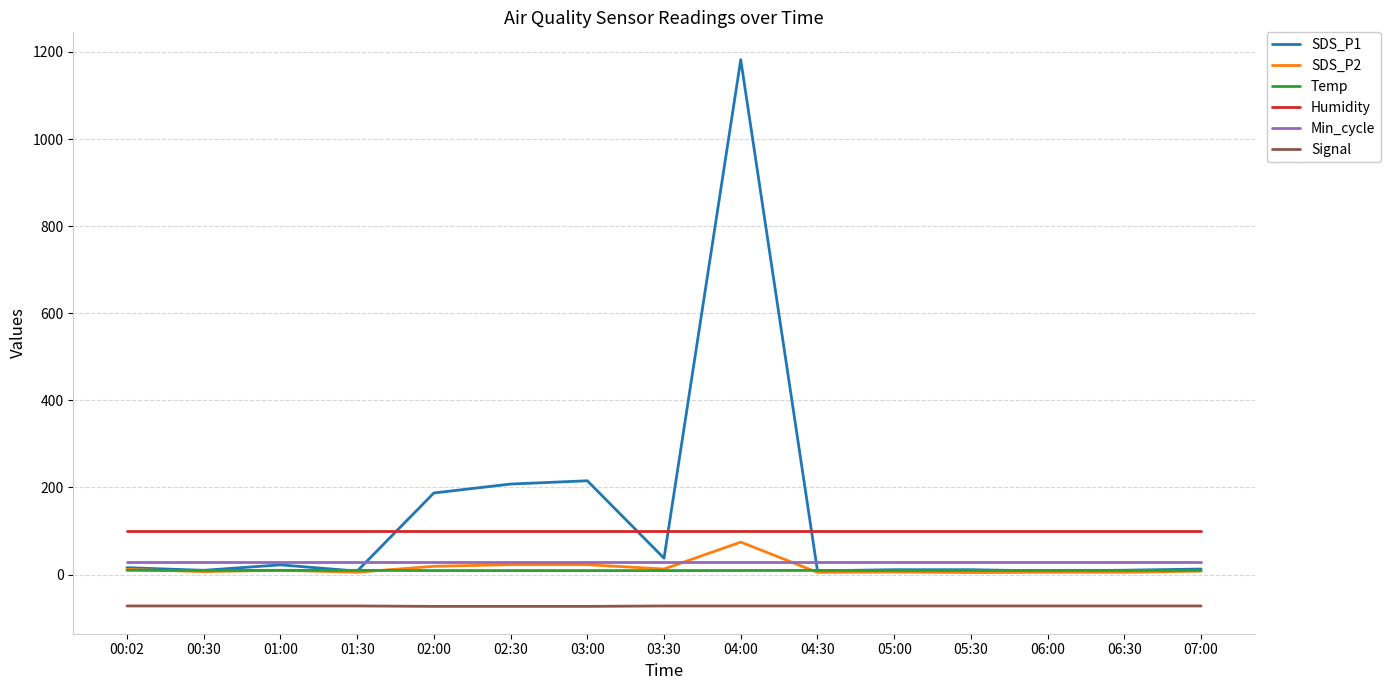

Which label corresponds to the largest value in the chart?

04:00